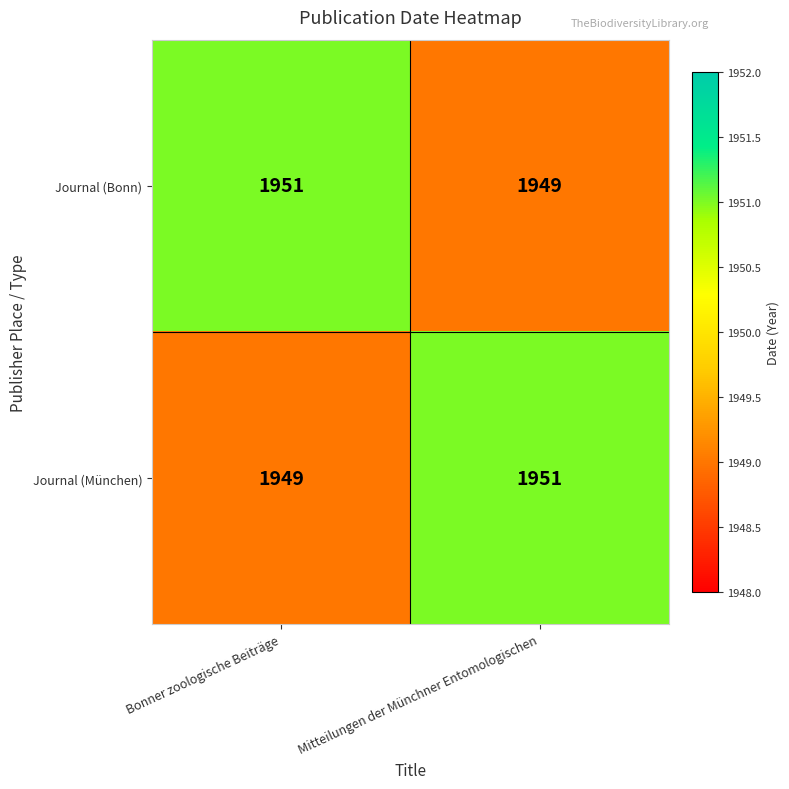

What is the minimum value shown in the chart?

1949